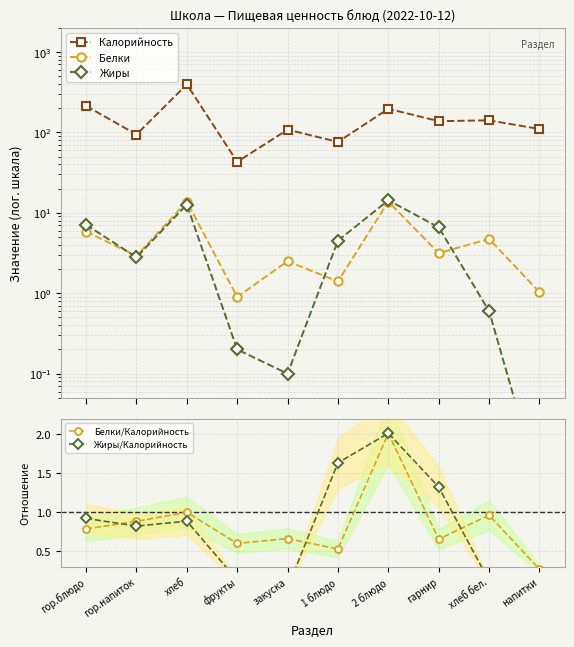

Is it true that Белки equals 7.1 at 2 блюдо?

False